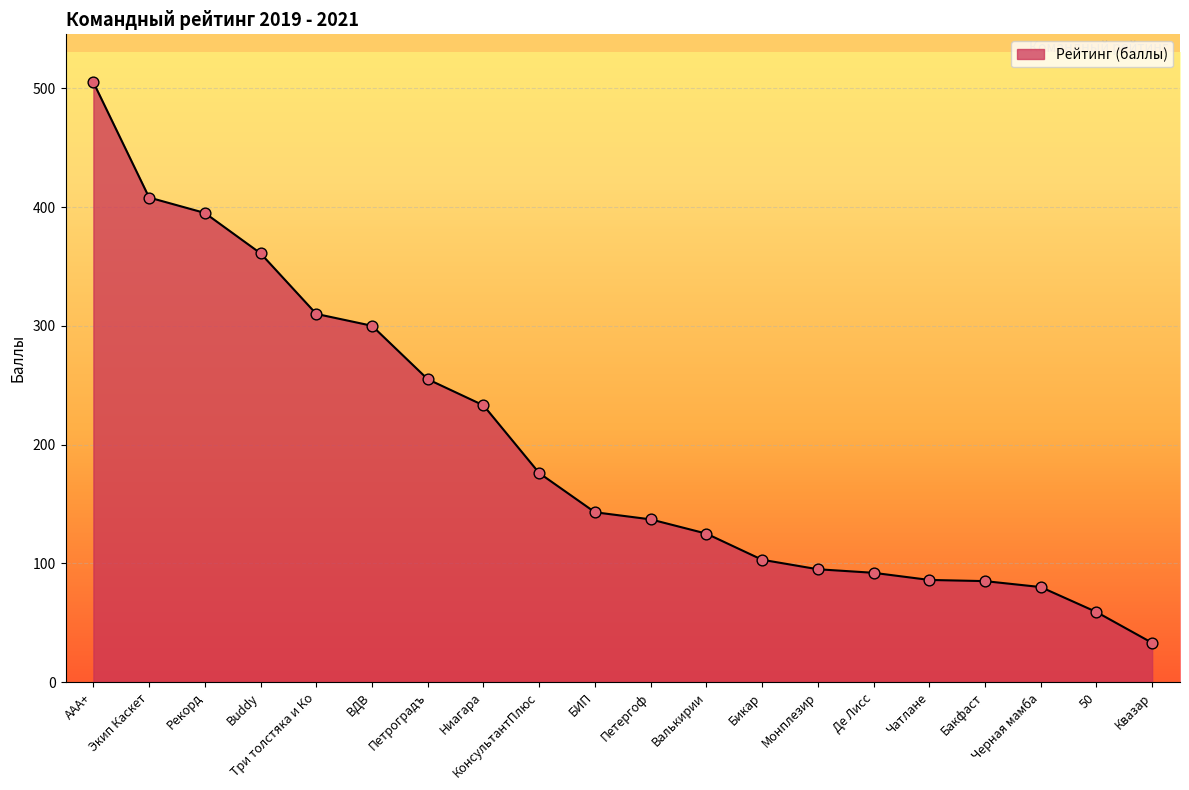

Approximately how many times larger is the value at Валькирии compared to Чатлане?

1.5